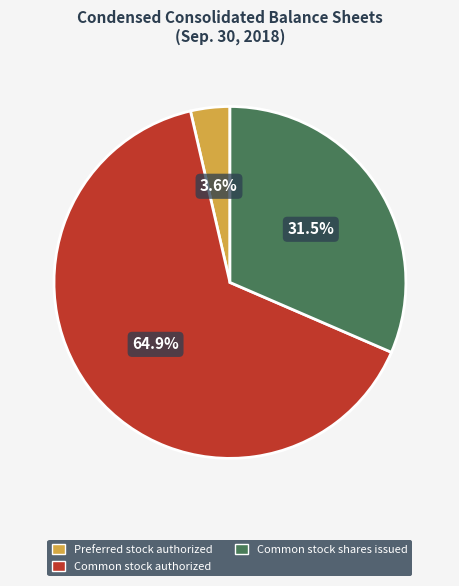

Which slice is the smallest?

Preferred stock authorized